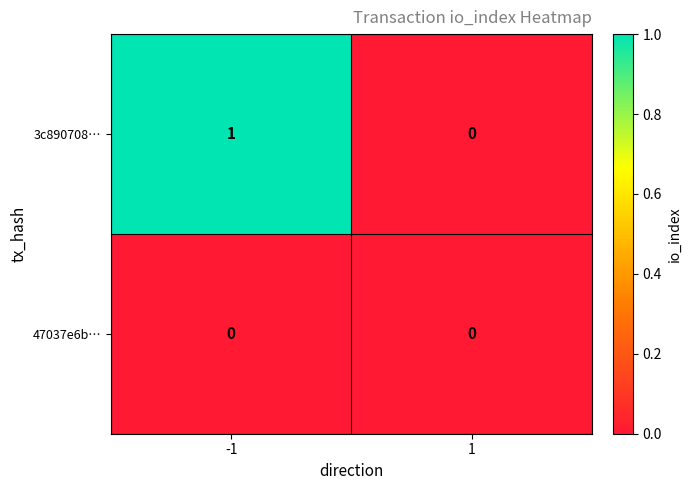

Reading left to right, extract all data points from this chart.

3c890708…: -1=1	1=0
47037e6b…: -1=0	1=0